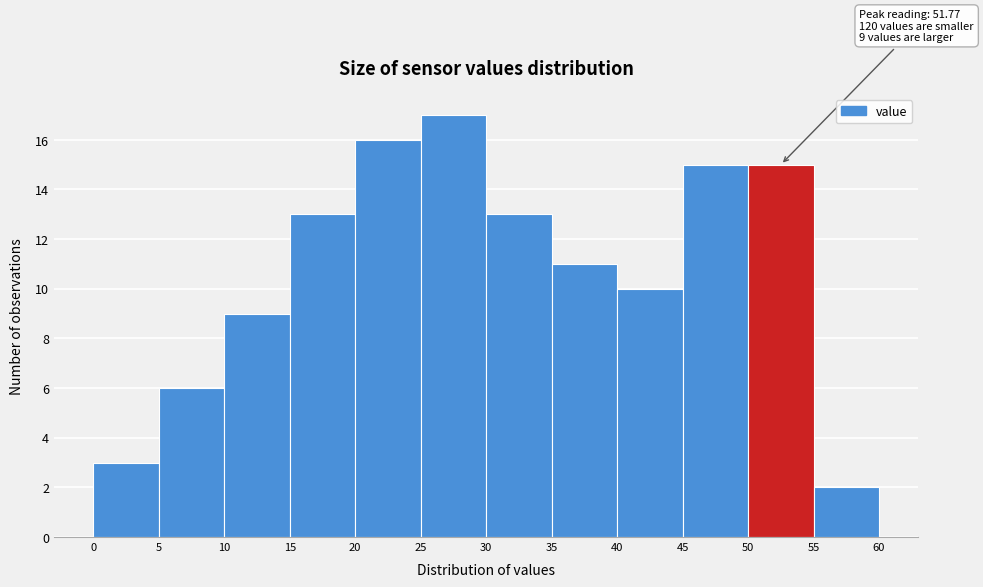

Over which range of the x-axis is the bar tallest?

25 to 30